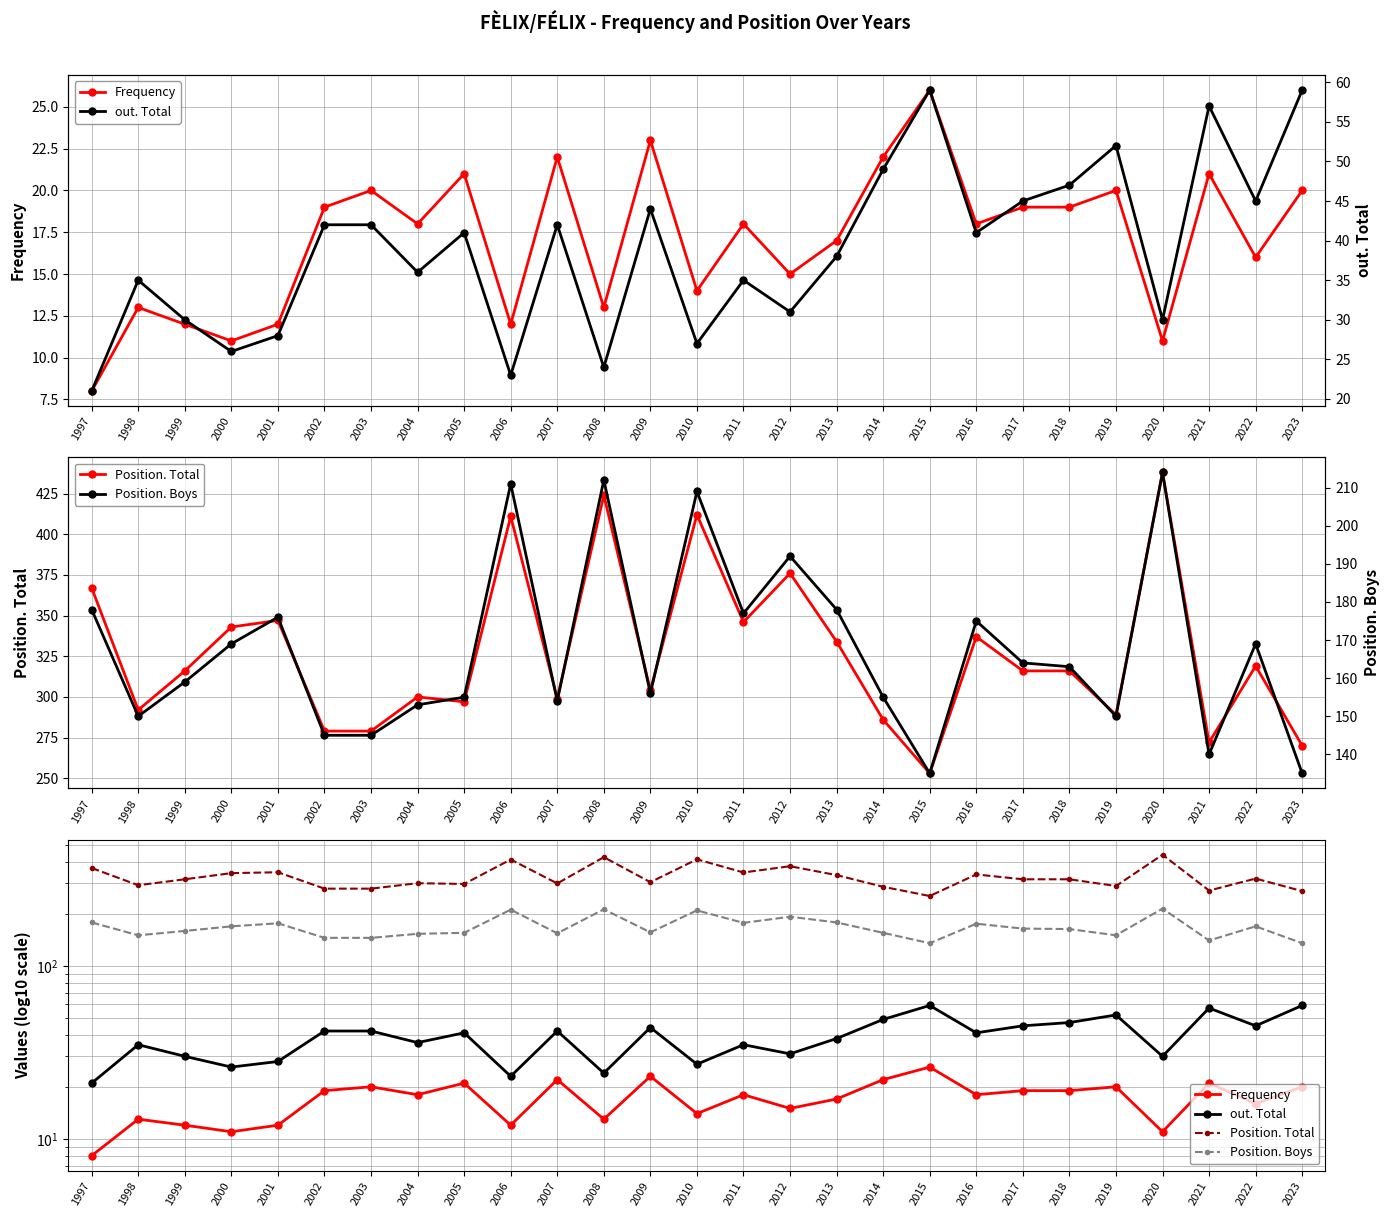

What is the minimum value for out. Total?

21